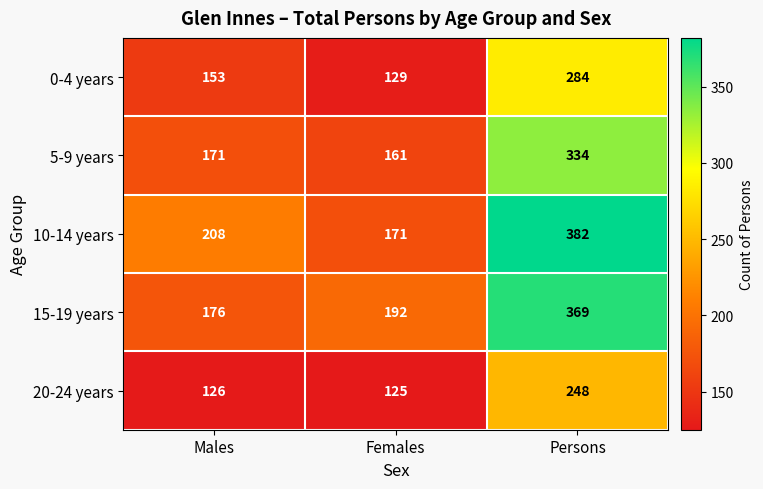

Reading right to left, extract all data points from this chart.

0-4 years: Persons=284	Females=129	Males=153
5-9 years: Persons=334	Females=161	Males=171
10-14 years: Persons=382	Females=171	Males=208
15-19 years: Persons=369	Females=192	Males=176
20-24 years: Persons=248	Females=125	Males=126